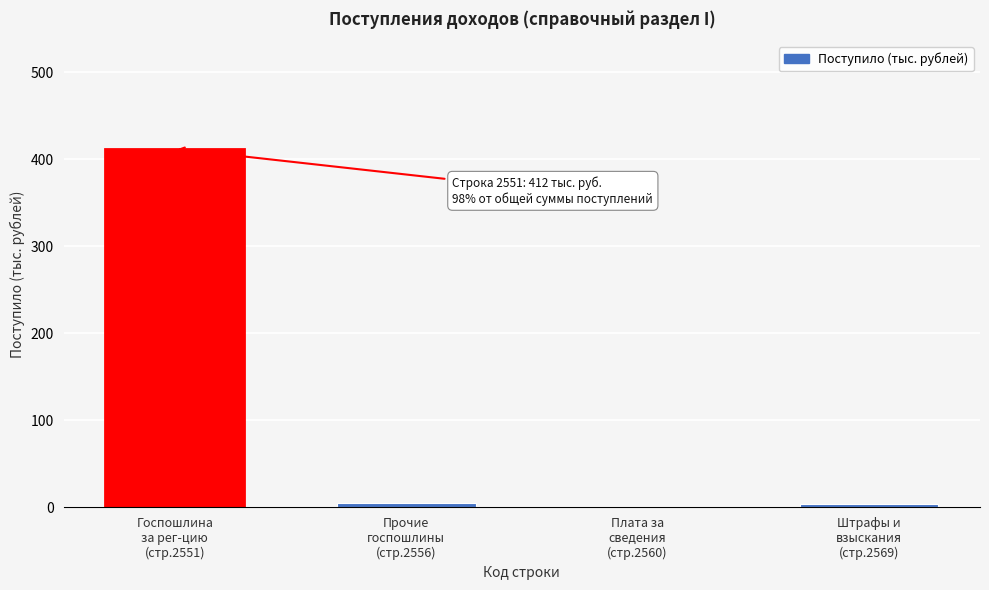

What is the sum of all values?

422